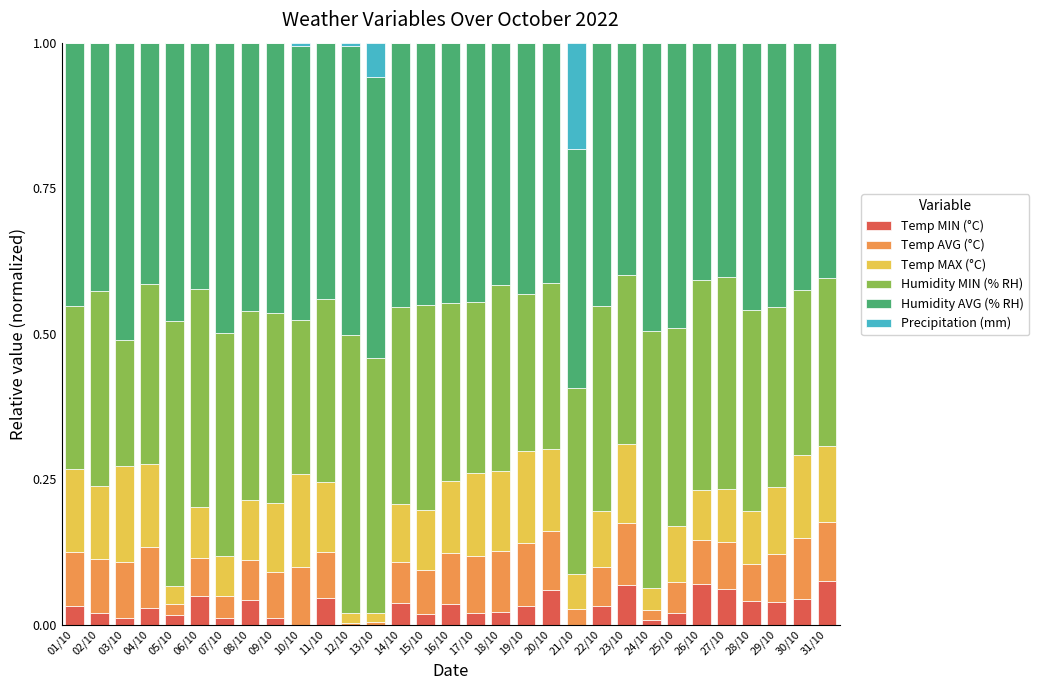

What are all the series names shown in the legend?

Temp MIN (°C), Temp AVG (°C), Temp MAX (°C), Humidity MIN (% RH), Humidity AVG (% RH), Precipitation (mm)